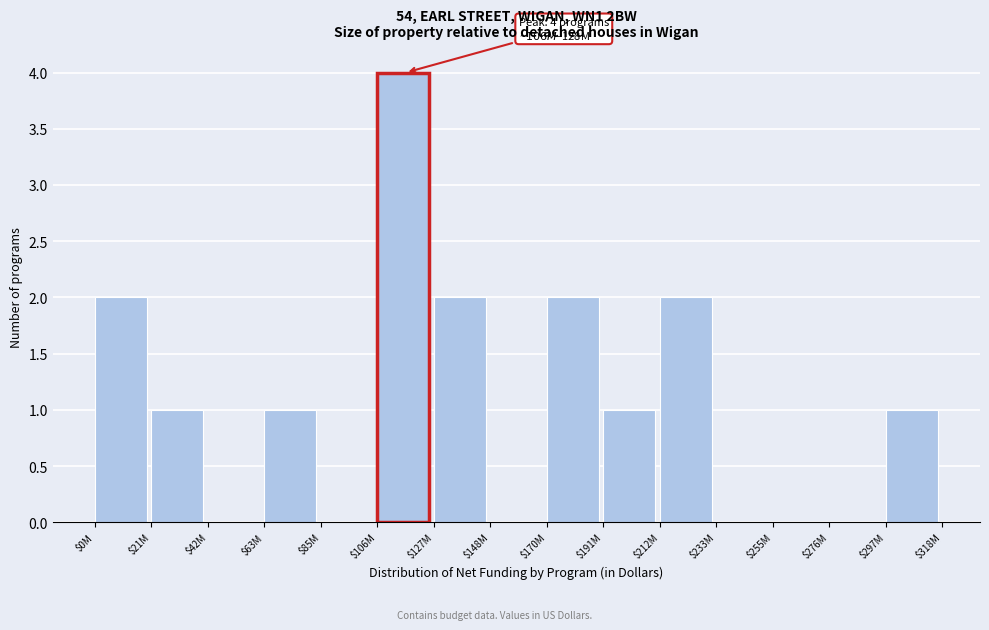

What is the sum of all values?

16